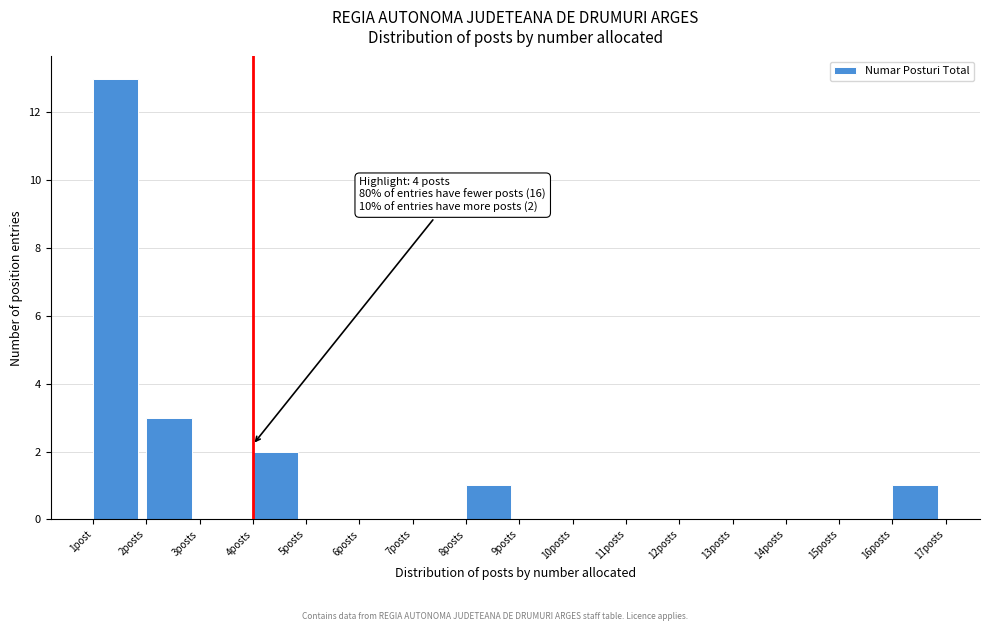

Reading right to left, transcribe all the data shown in this chart.

16posts=1	15posts=0	14posts=0	13posts=0	12posts=0	11posts=0	10posts=0	9posts=0	8posts=1	7posts=0	6posts=0	5posts=0	4posts=2	3posts=0	2posts=3	1post=13